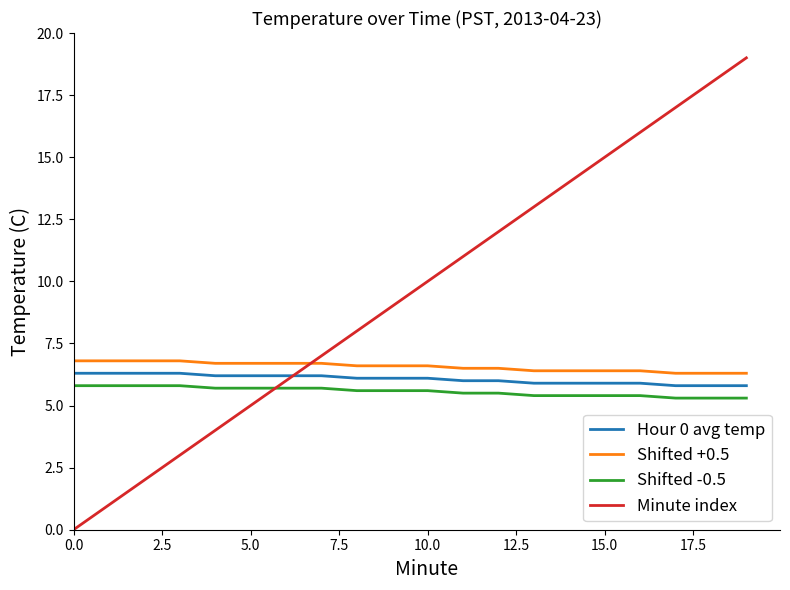

True or false: Hour 0 avg temp and Shifted +0.5 intersect in this chart.

False